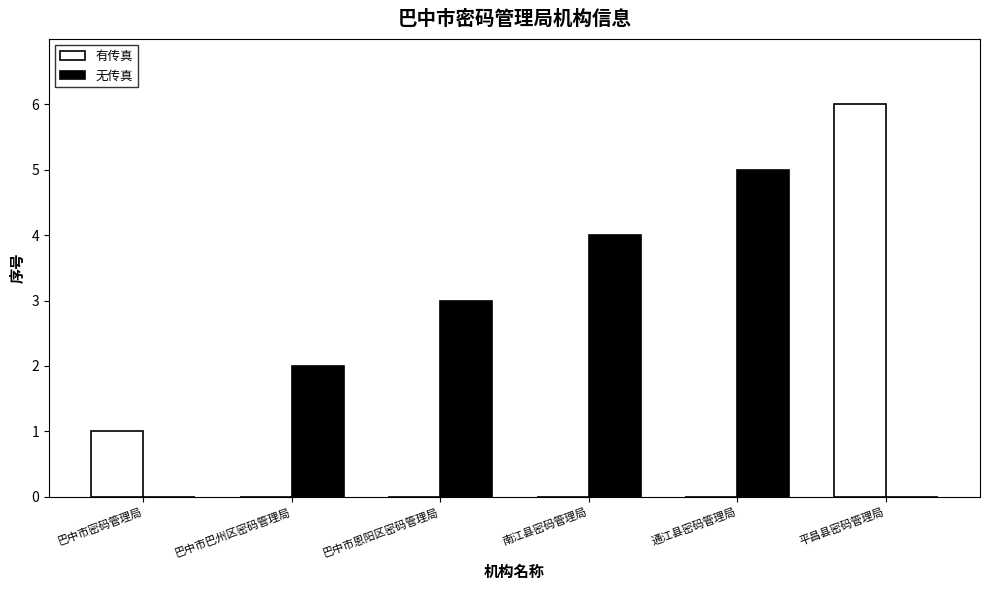

Are the bars grouped side by side (vs. stacked)?

Yes